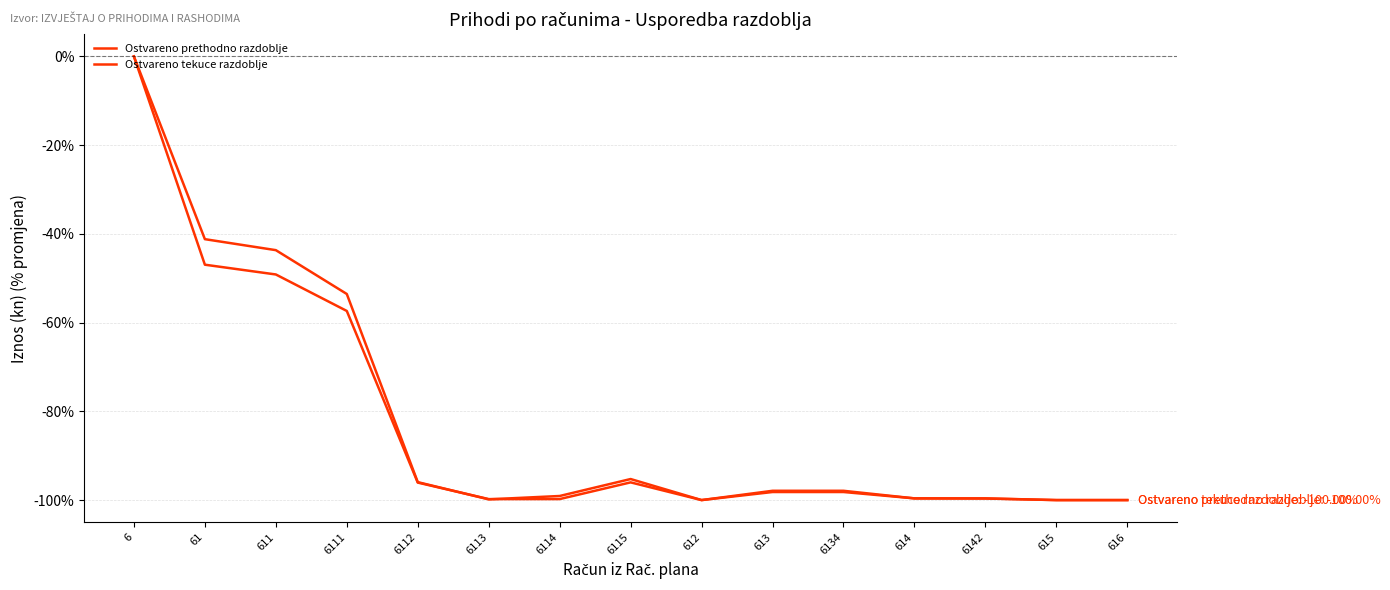

Does the chart display data point markers on the line(s)?

No